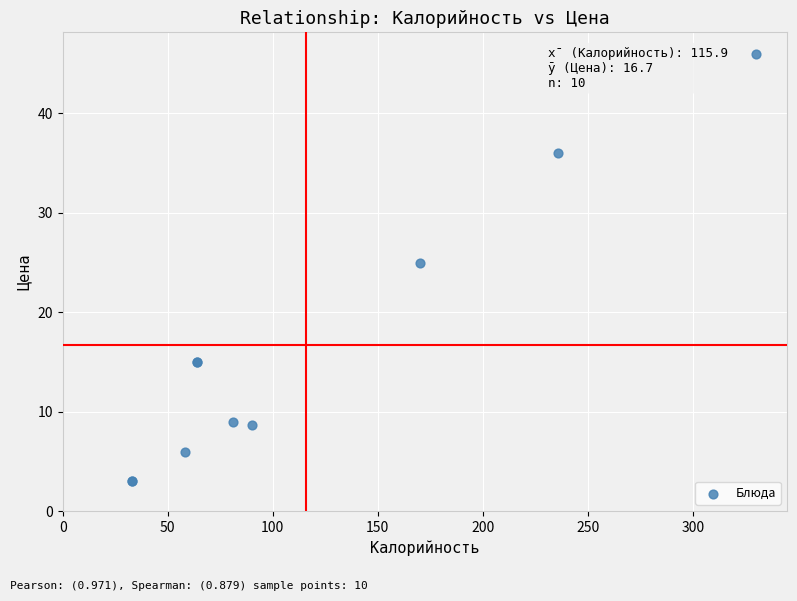

What Y value in the scatter plot is closest to 24?

25.0